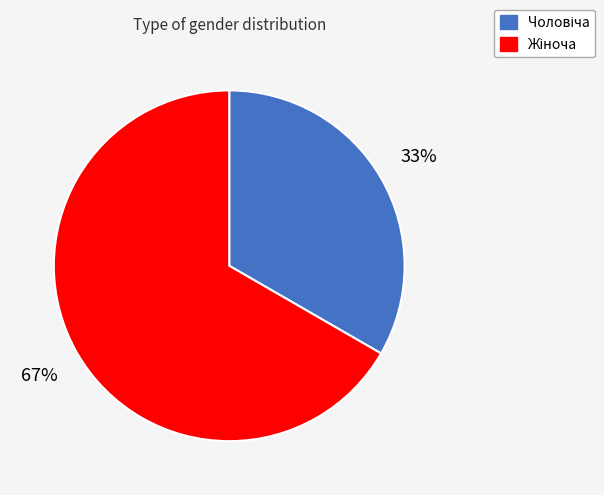

To the nearest percent, what is the average slice percentage?

50%